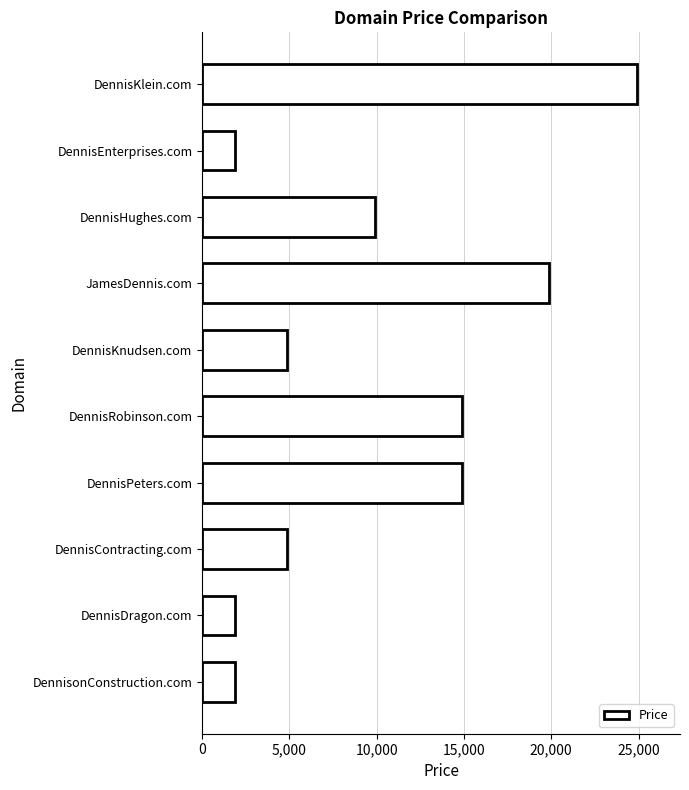

Count the number of data series in this chart.

1